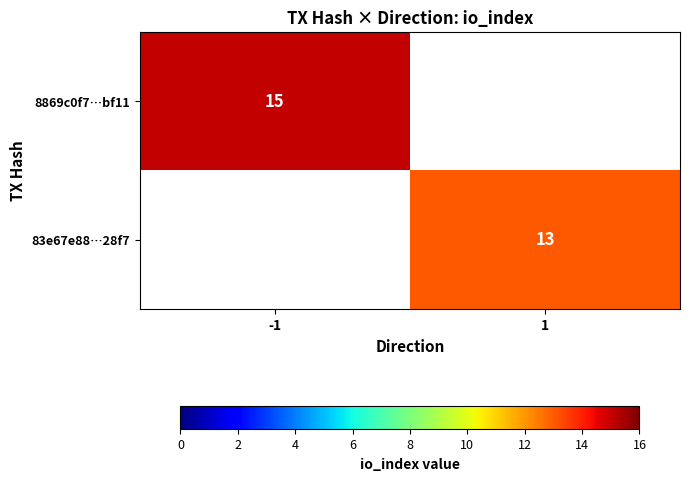

True or false: 83e67e88…28f7 has a value of 9 at 1.

False